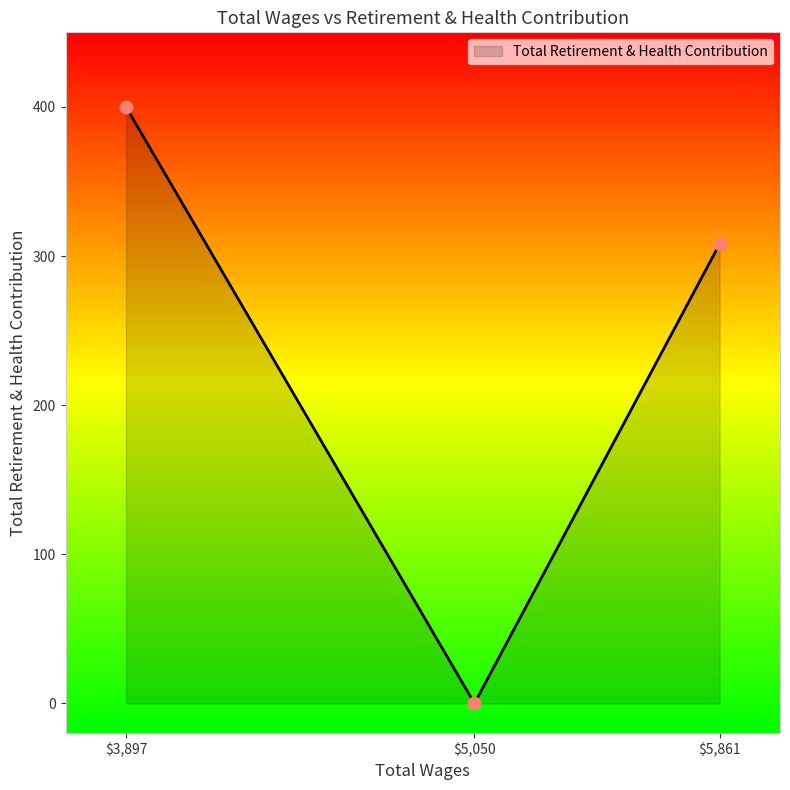

What is the sum of all values?

708